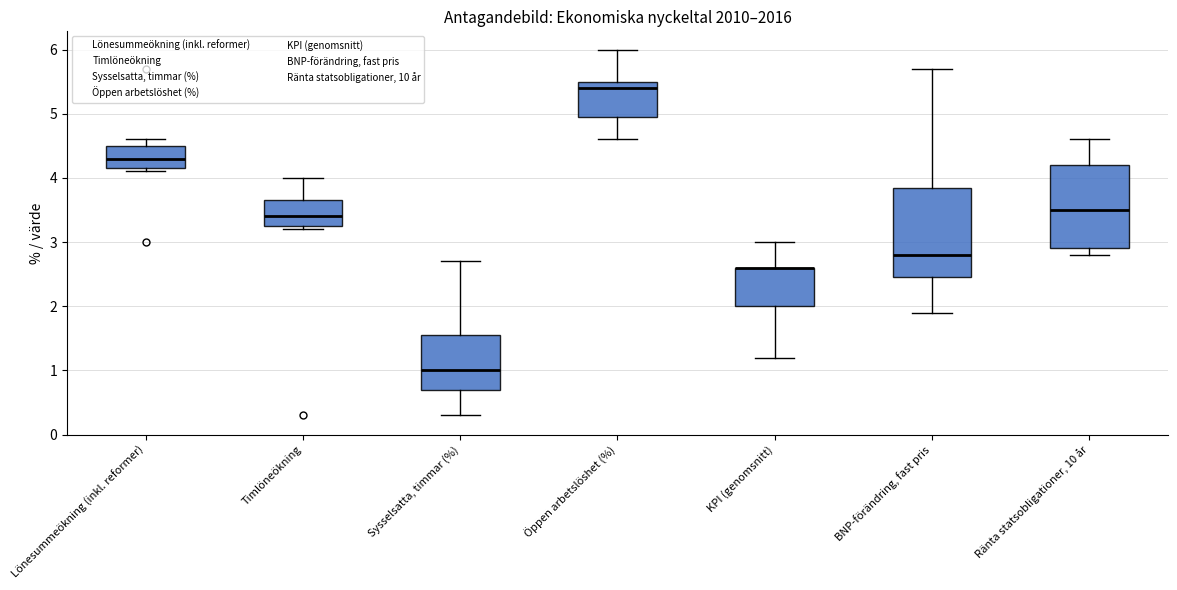

Where does the median line of the box for Timlöneökning sit on the y-axis? The values are not printed on the chart, so give them approximately, as read against the axis.

3.4